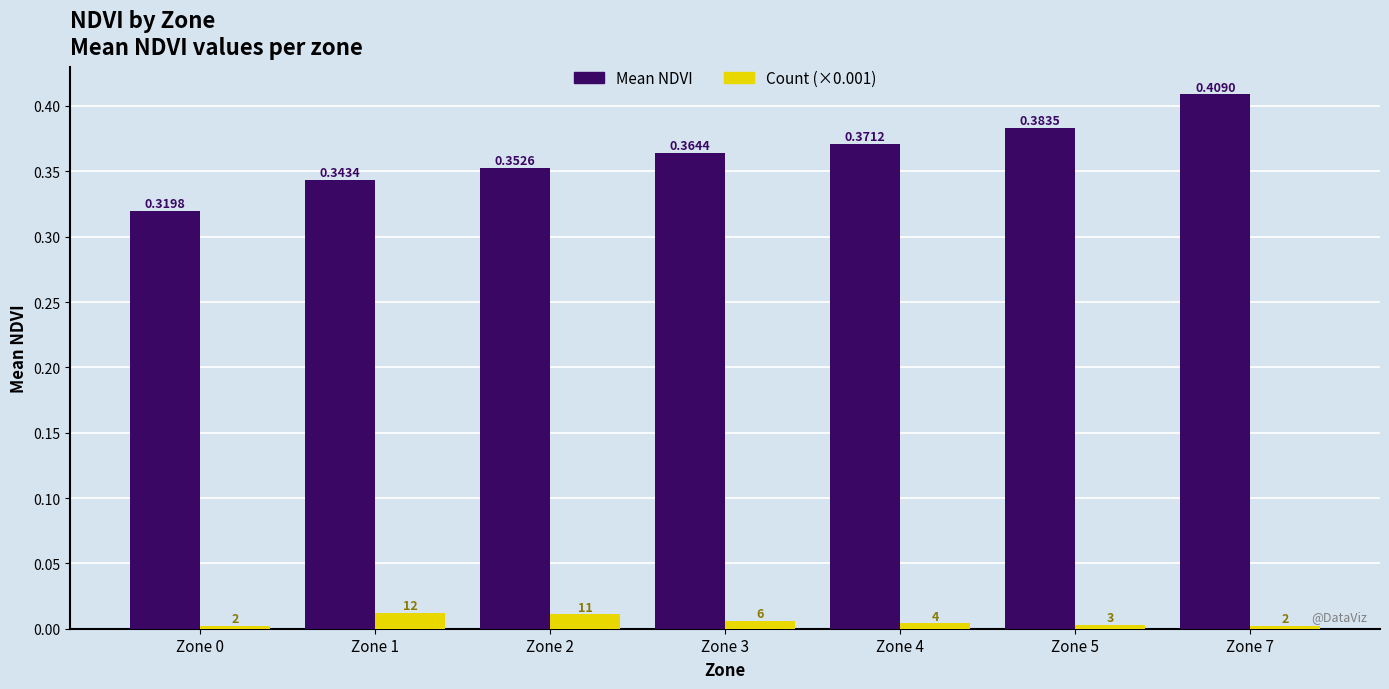

Which series has the largest total across all categories?

Mean NDVI